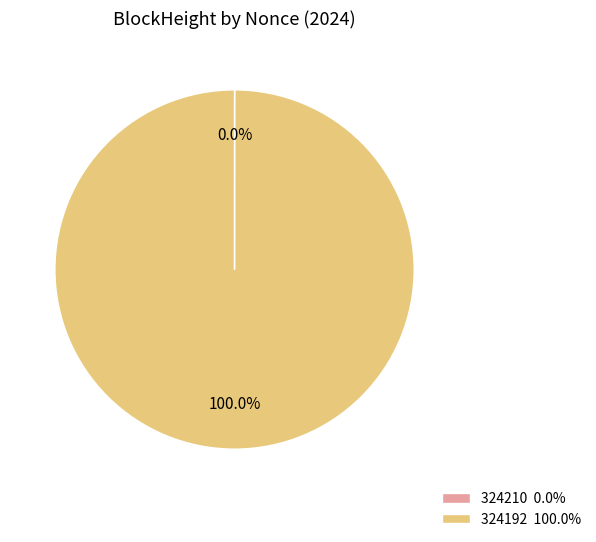

What is the majority slice?

324192